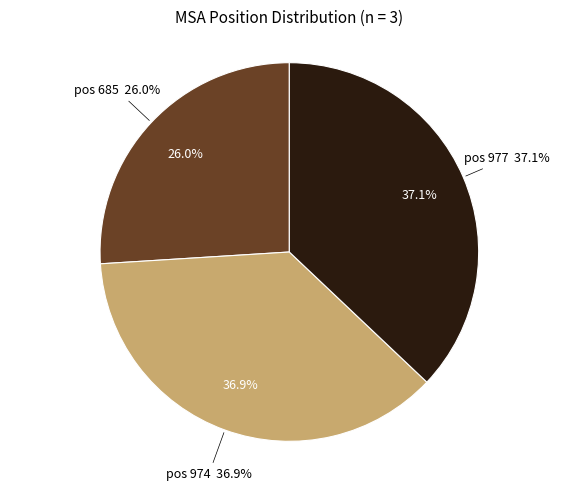

What is the total percentage of 977 and 685?

63.1%